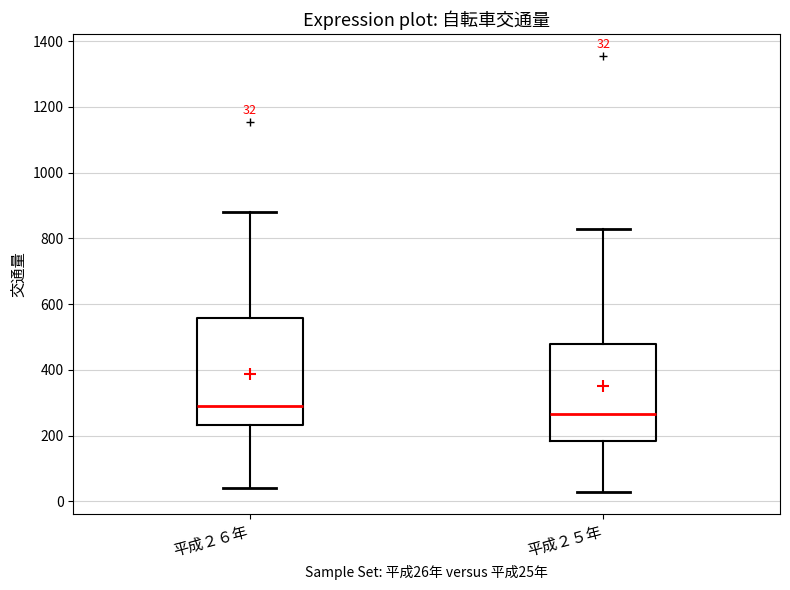

Which box has the lowest median line?

平成２５年